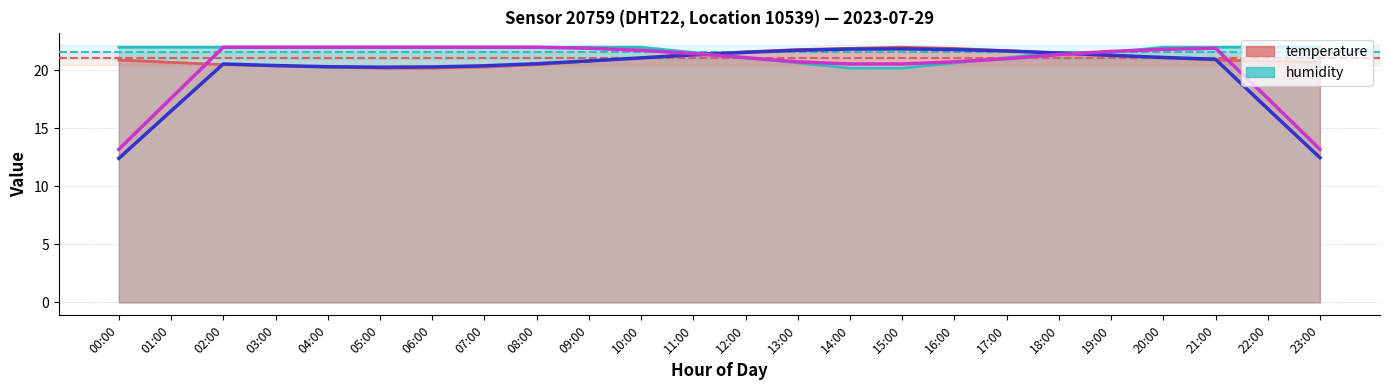

How many times do temperature and humidity cross each other?

2